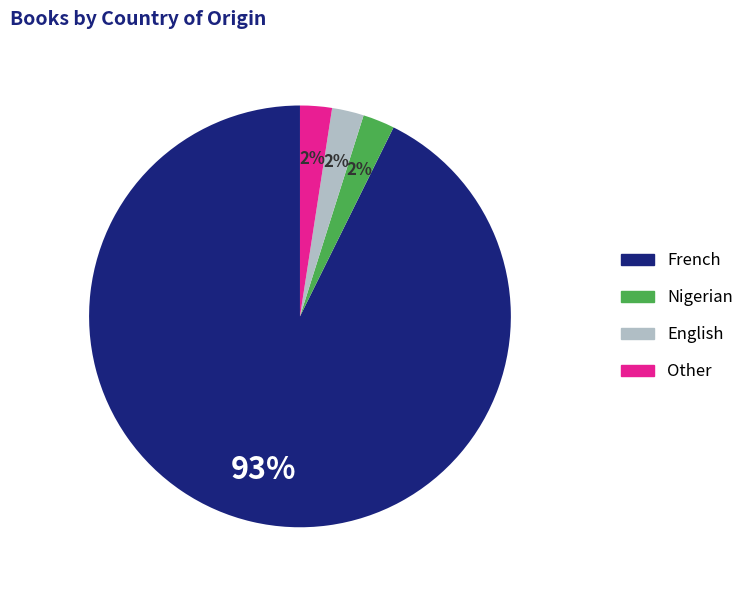

What is the majority slice?

French